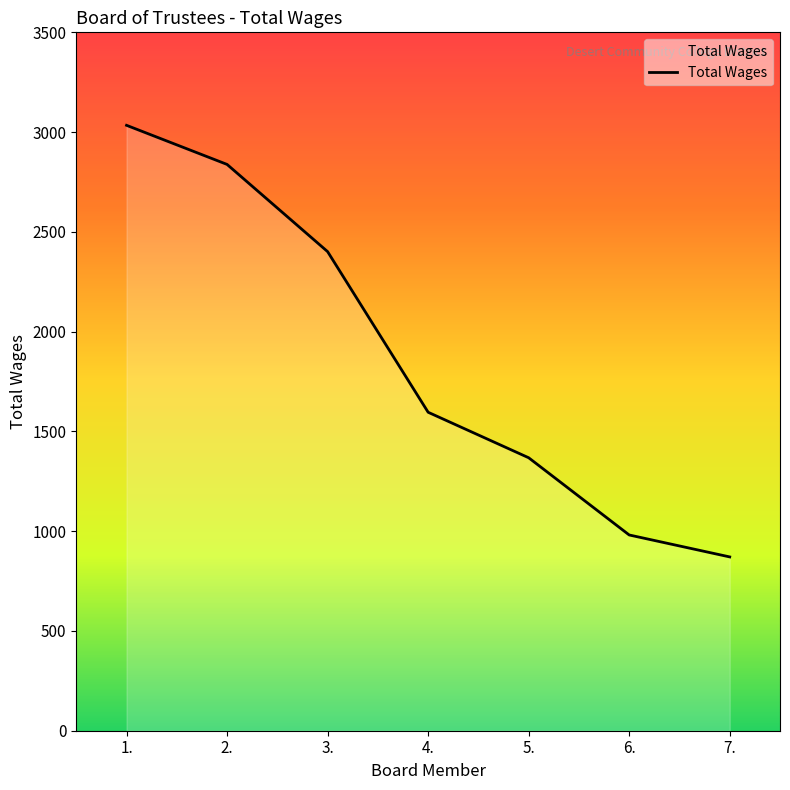

What is the smallest value displayed?

871